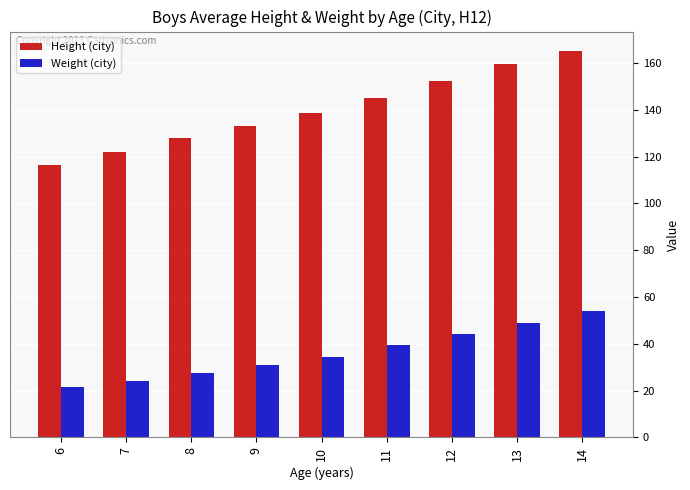

At which label is Height (city) closest to 140?

10